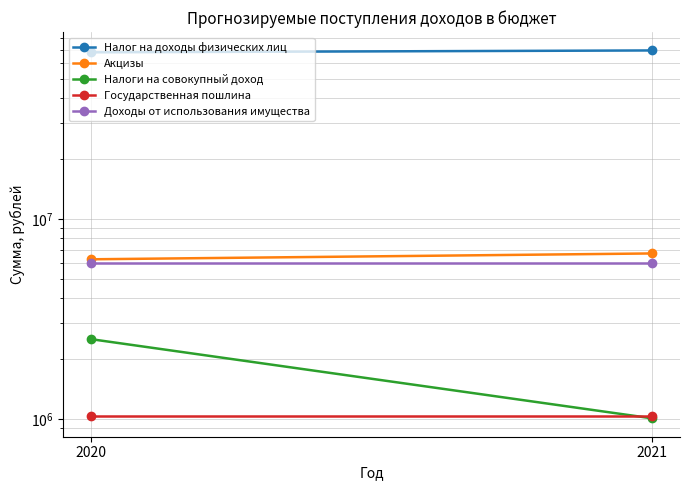

The Доходы от использования имущества series shows 5986327 at 2020. True or false?

True